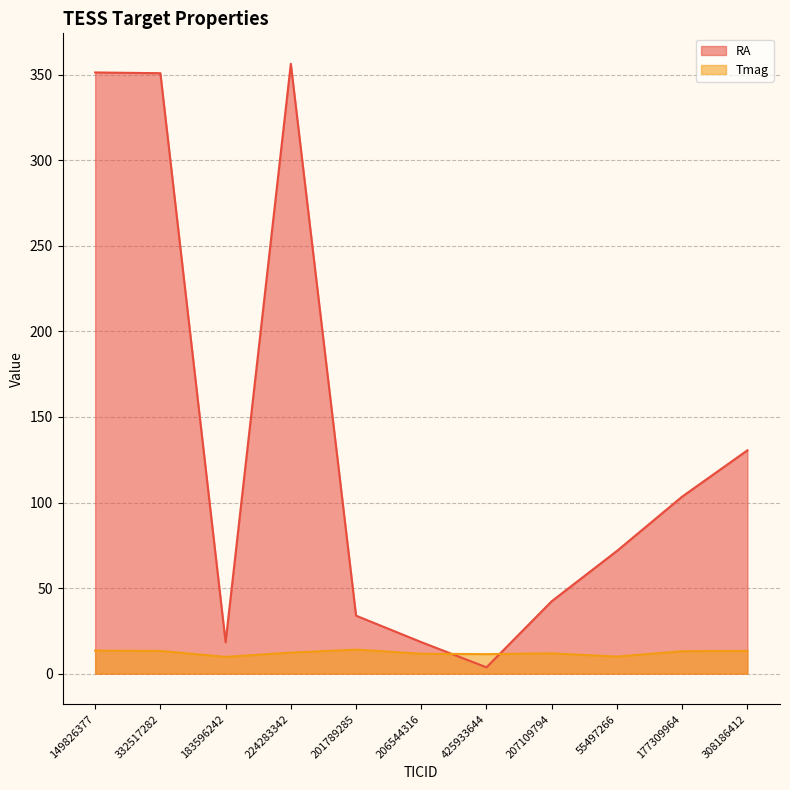

Between which two adjacent categories do Tmag and RA first intersect?

206544316 and 425933644